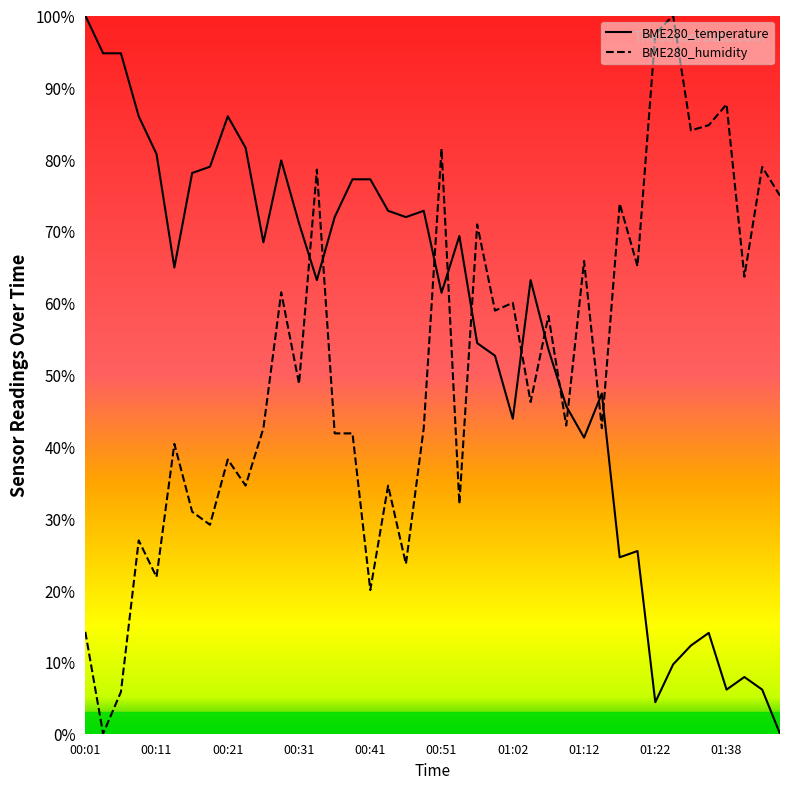

What is the label of the 34th point from the left?

01:25